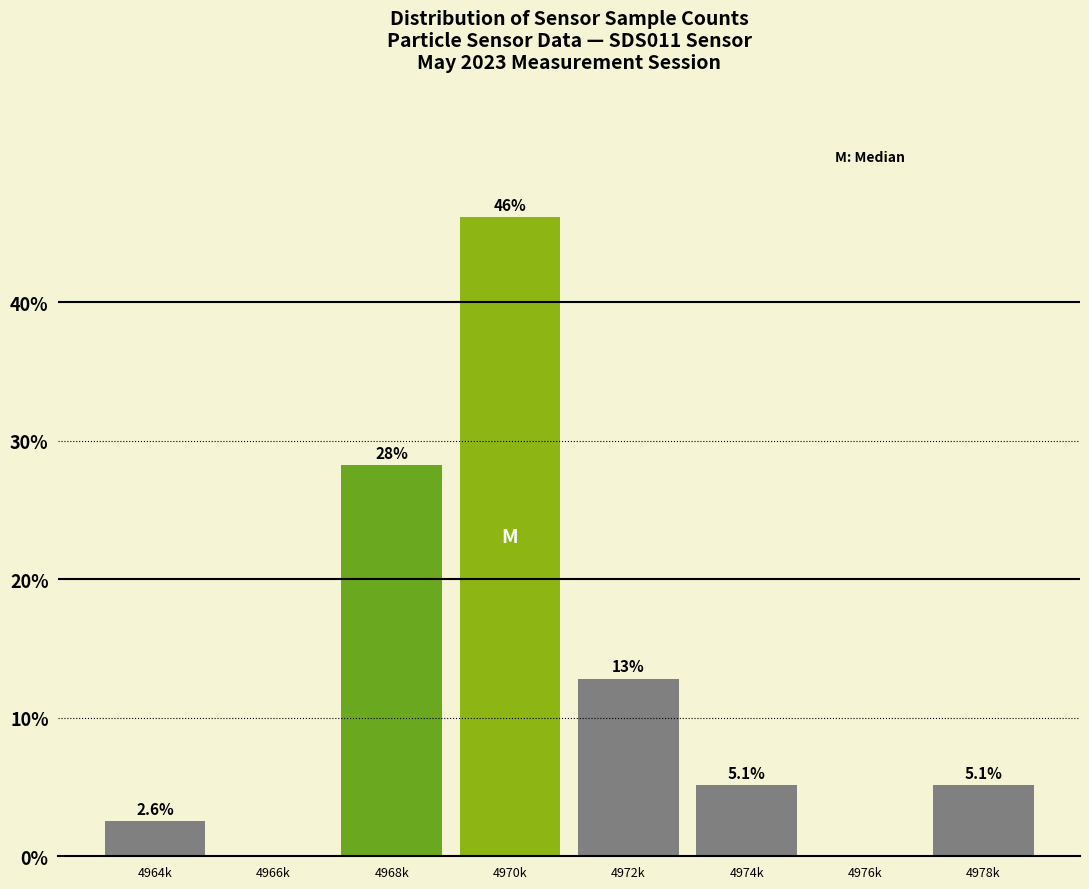

Reading left to right, what are all the values shown in this chart?

4964k=2.6	4966k=0.0	4968k=28.2	4970k=46.2	4972k=12.8	4974k=5.1	4976k=0.0	4978k=5.1